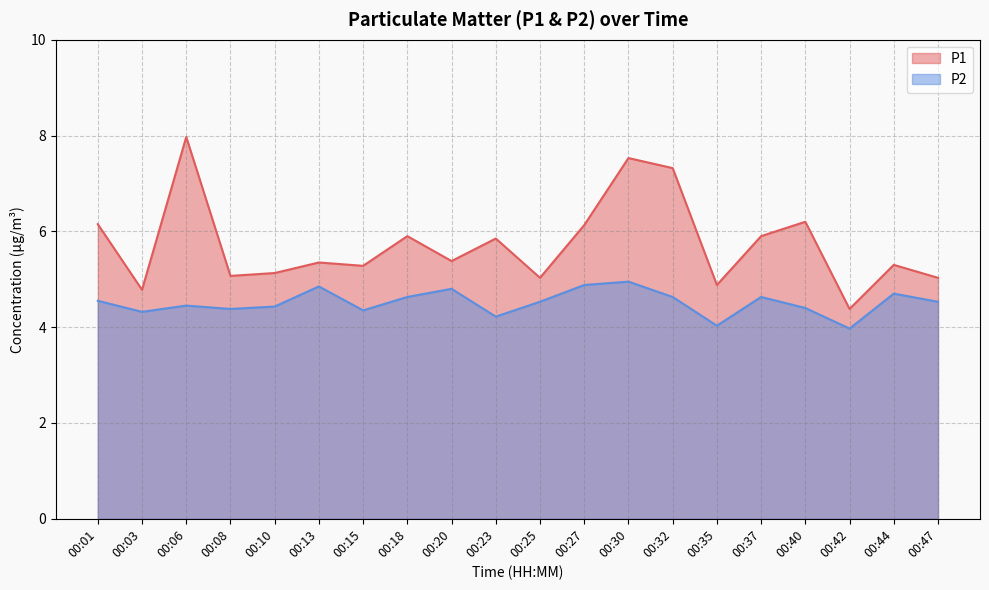

Rank the series by their average value, from lowest to highest.

P2, P1